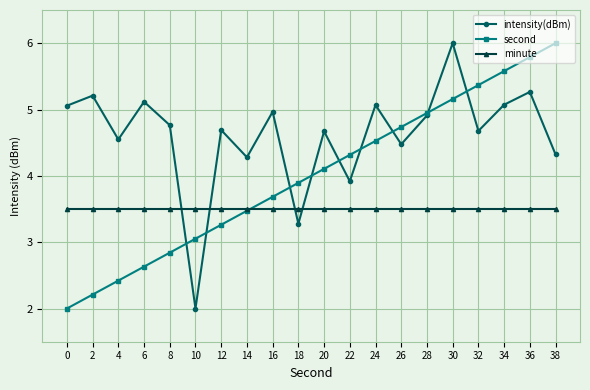

Is it true that intensity(dBm) equals 2.0 at 36?

False